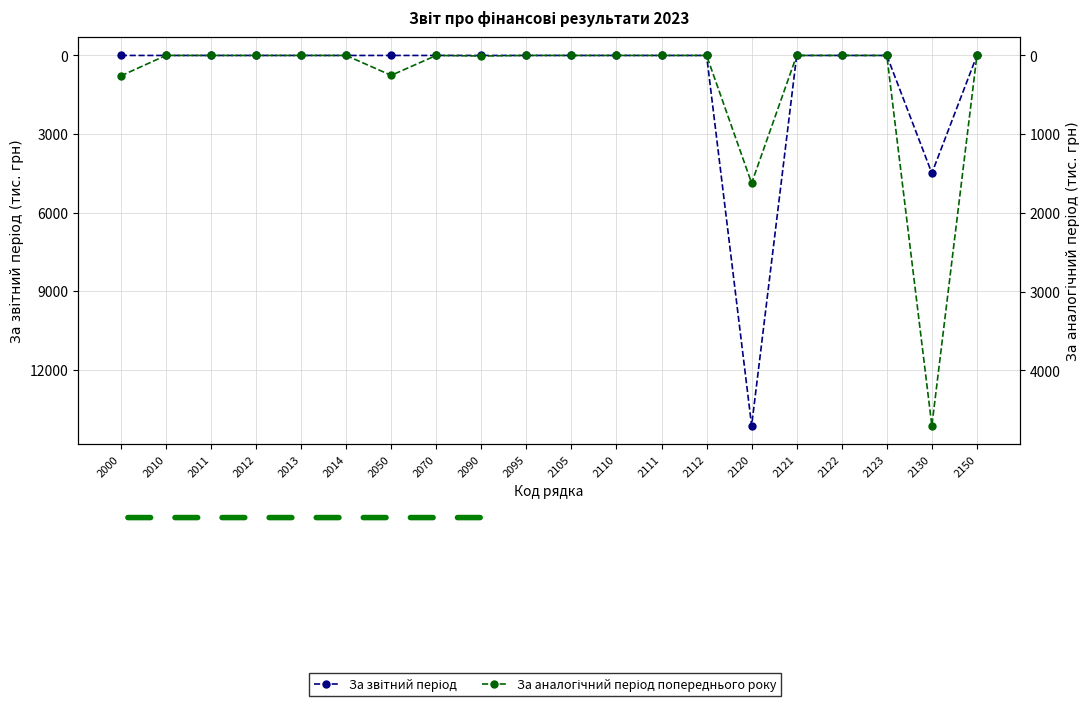

At which category does the chart reach its peak across all series?

2120